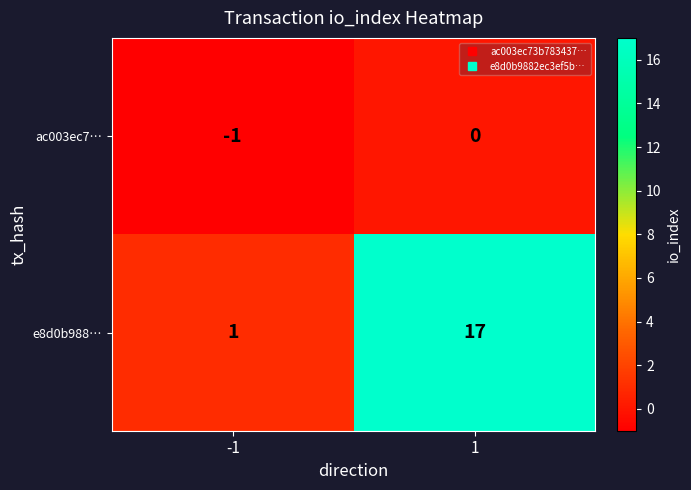

What is the maximum value shown in the chart?

17